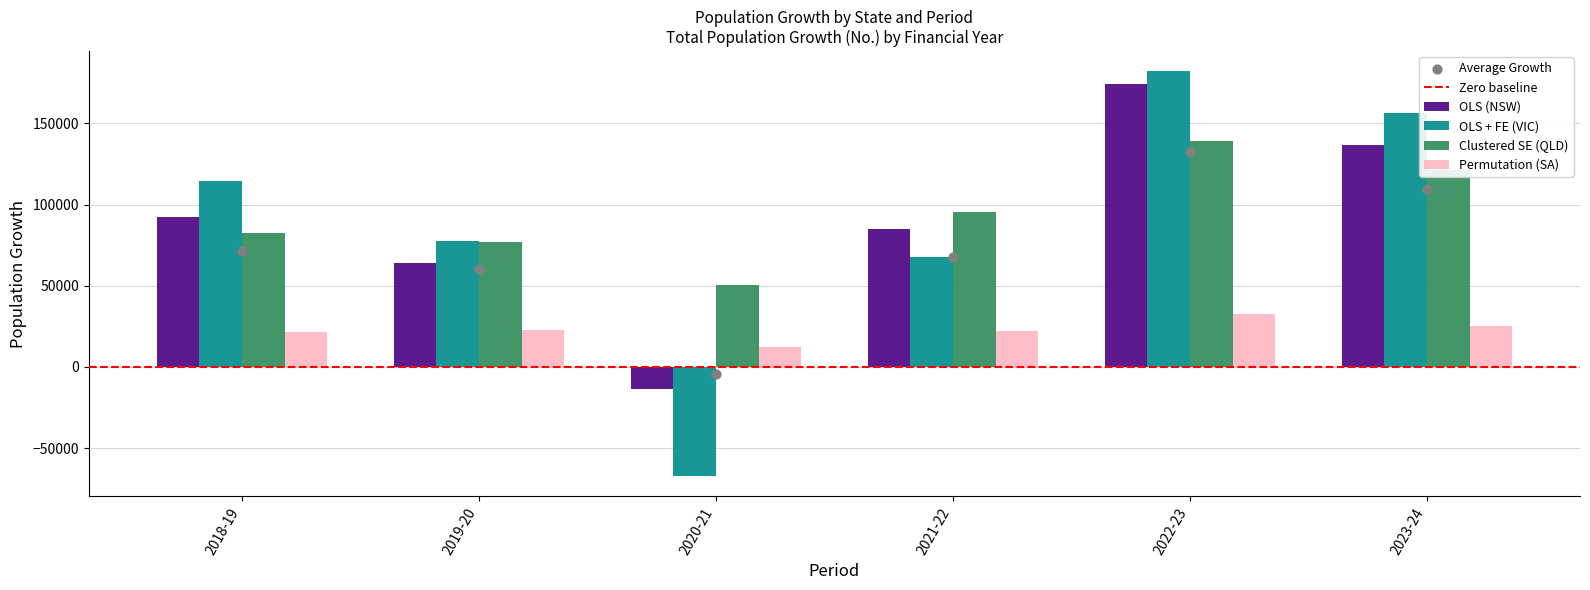

Which series contains the lowest Y value?

OLS + FE (VIC)